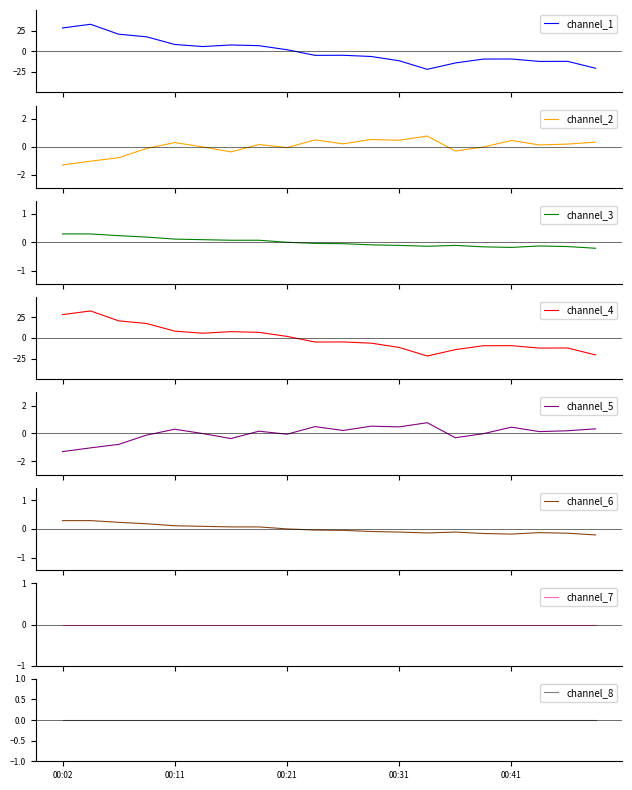

What is the minimum value for channel_1?

-22.0